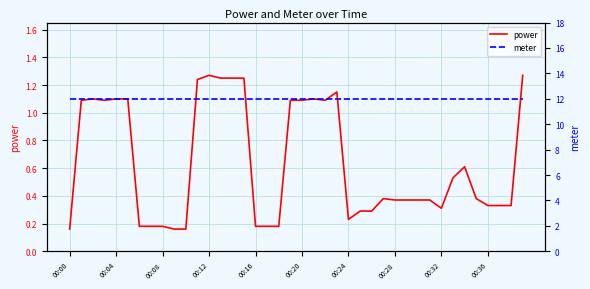

List the series in order of their peak value, lowest first.

power, meter